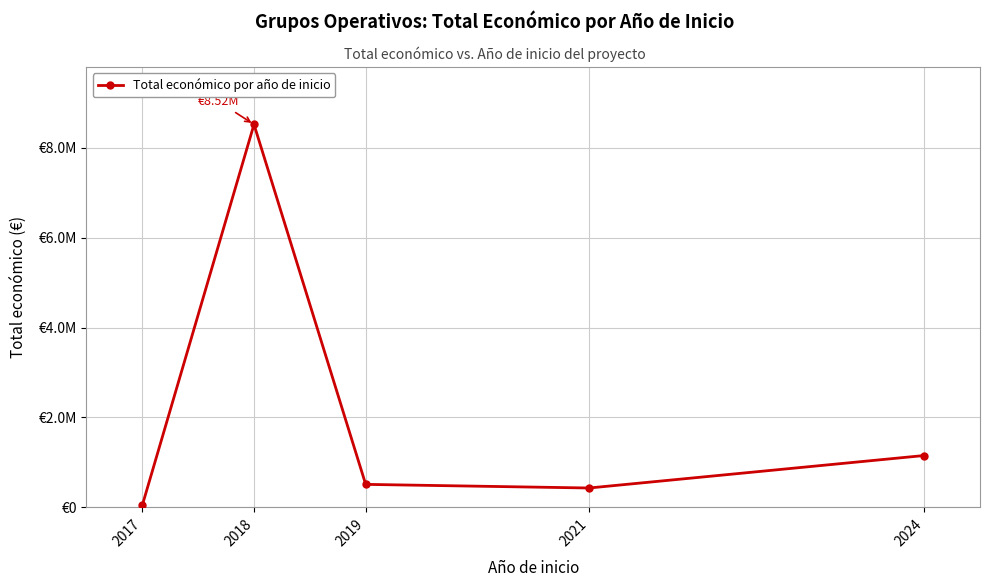

Is this an area chart (filled region under the line)?

No